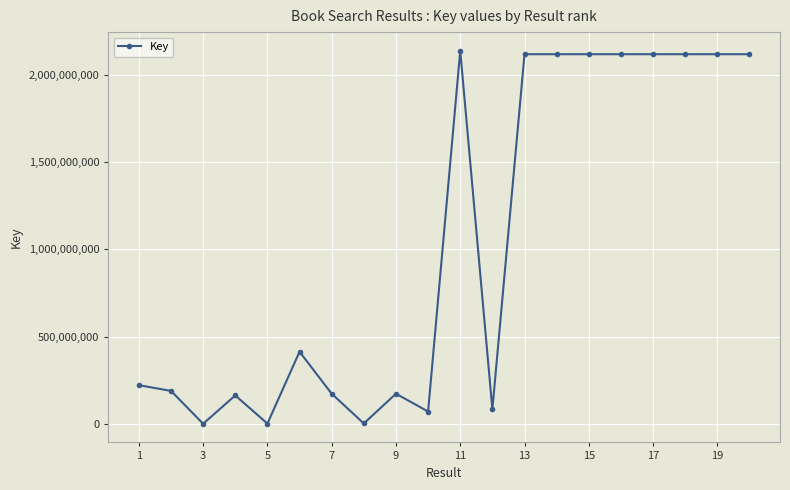

Does the chart display data point markers on the line(s)?

Yes